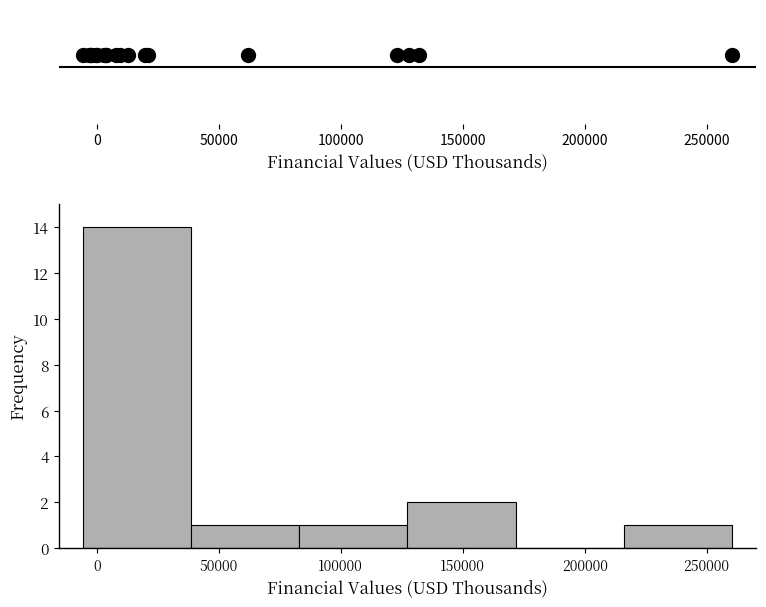

Reading left to right, list every bar in this chart as the range it spans on the x-axis followed by its height. Neither the bar edges nor the heights are printed on the chart, so give them approximately, as read against the axes.

-5000 to 40000: 14
40000 to 85000: 1
85000 to 125000: 1
125000 to 170000: 2
170000 to 215000: 0
215000 to 260000: 1